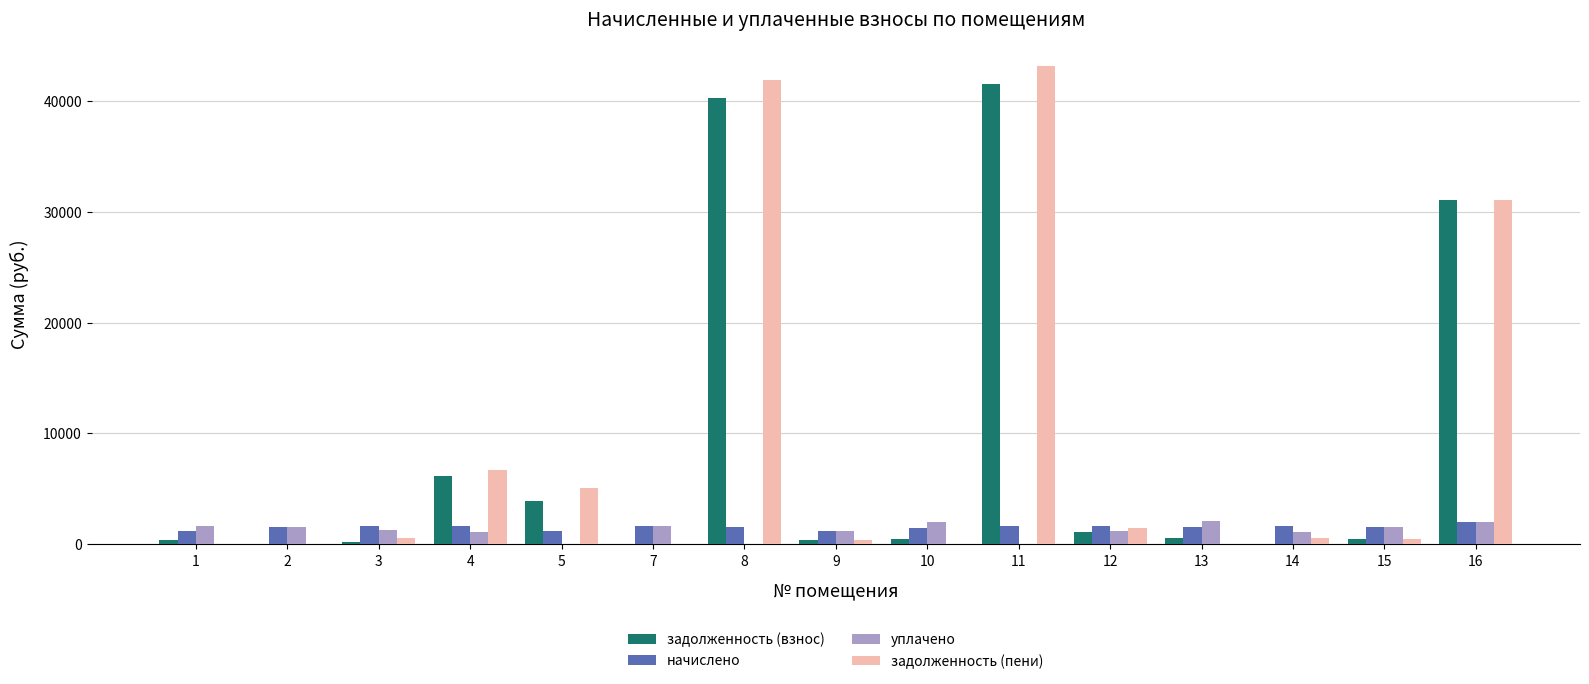

Count the number of data series in this chart.

4